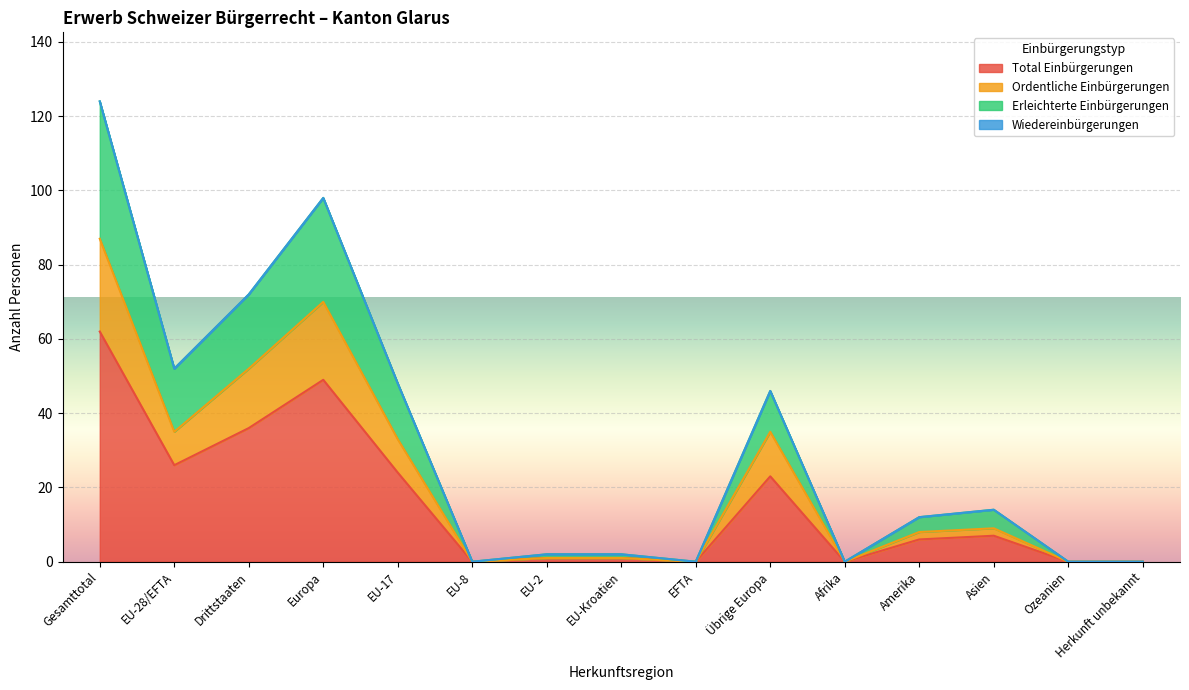

True or false: Ordentliche Einbürgerungen has a value of 20 at EU-28/EFTA.

False